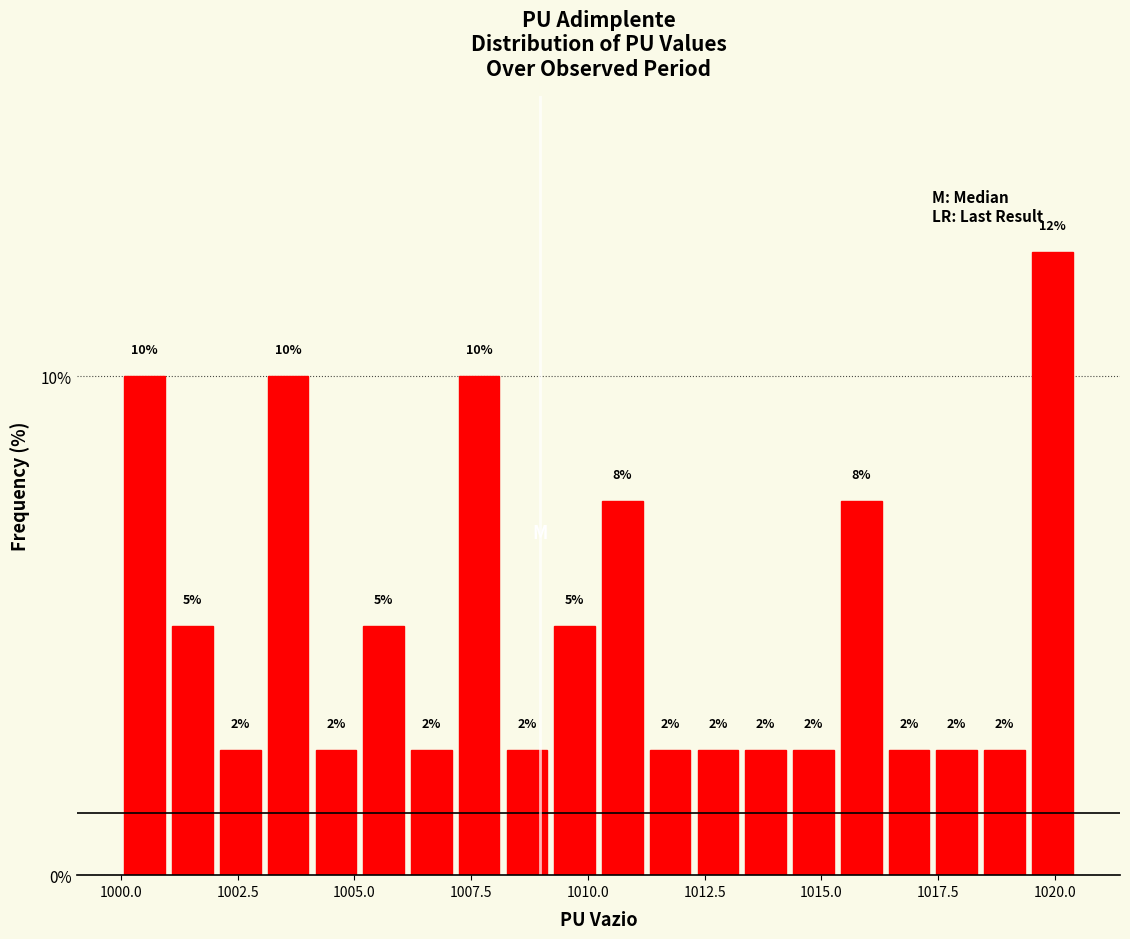

Read against the x-axis, roughly where is the centre of the tallest bar?

1020.0